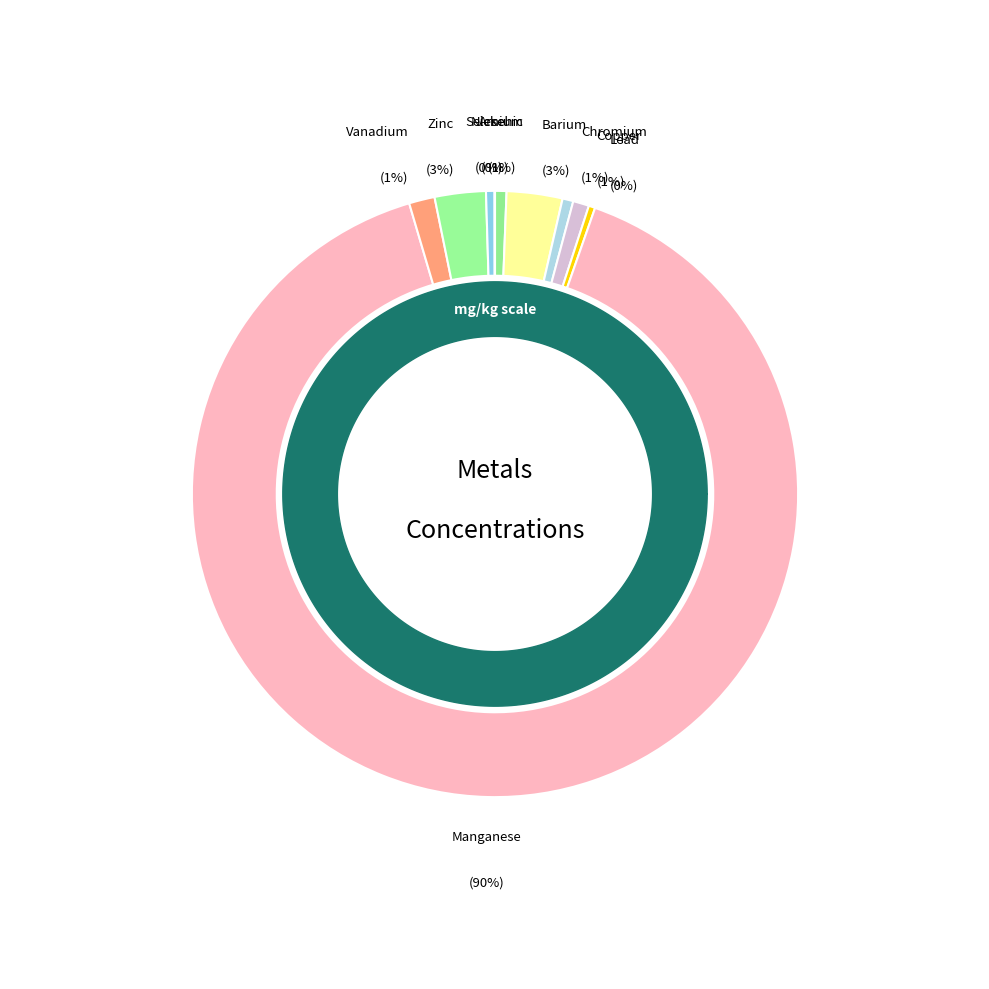

What percentage is NOT represented by Barium?

97.0%